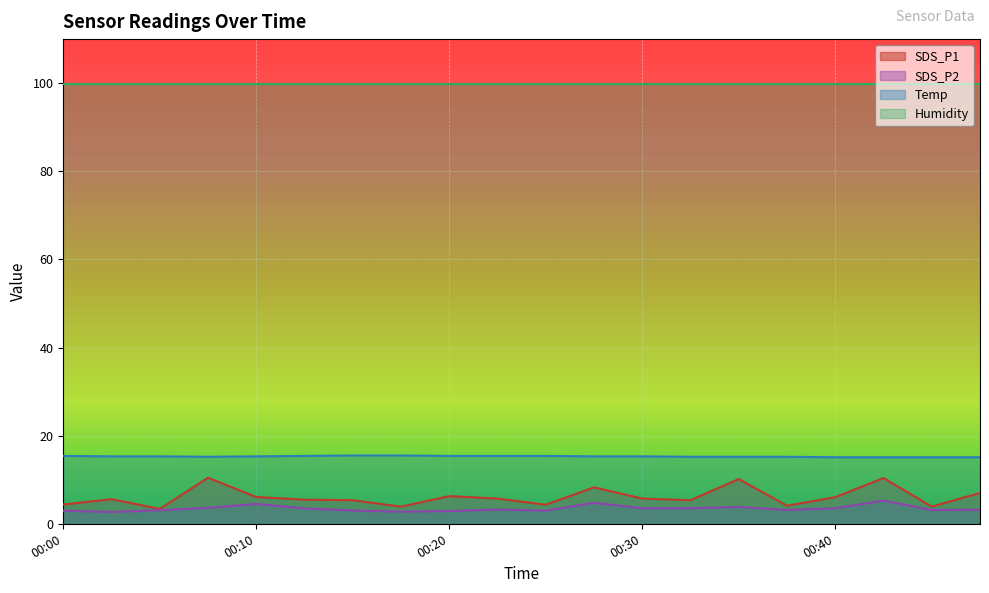

How many data points in SDS_P1 are above 5?

14